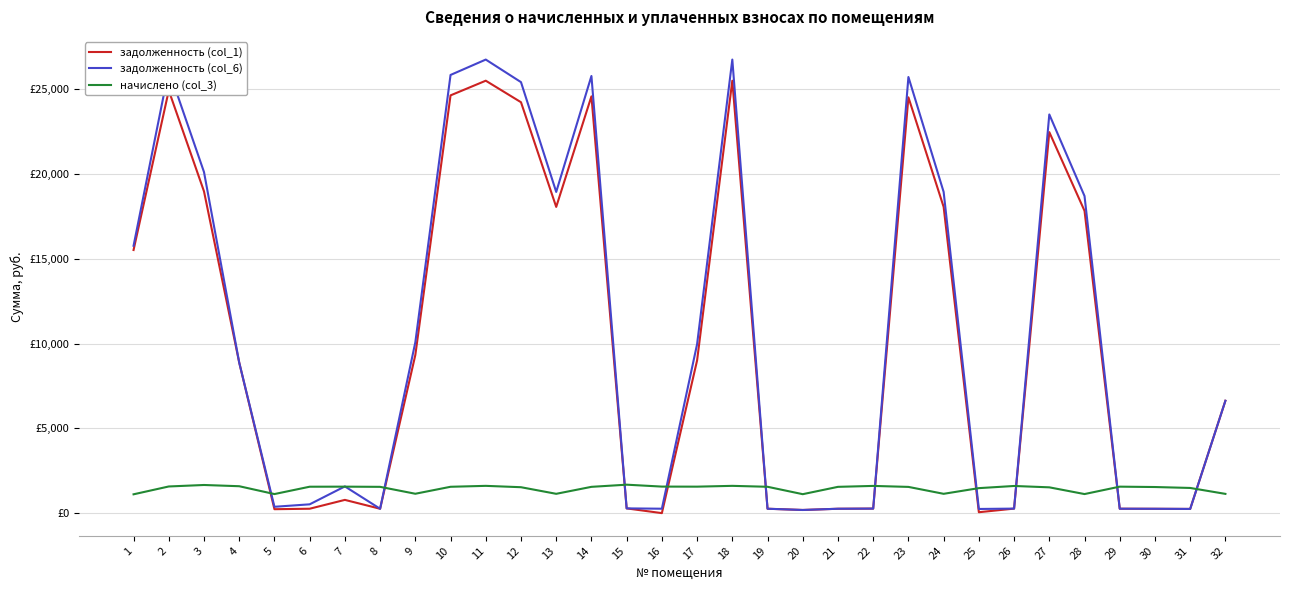

At which category is the sum across all series the highest?

11